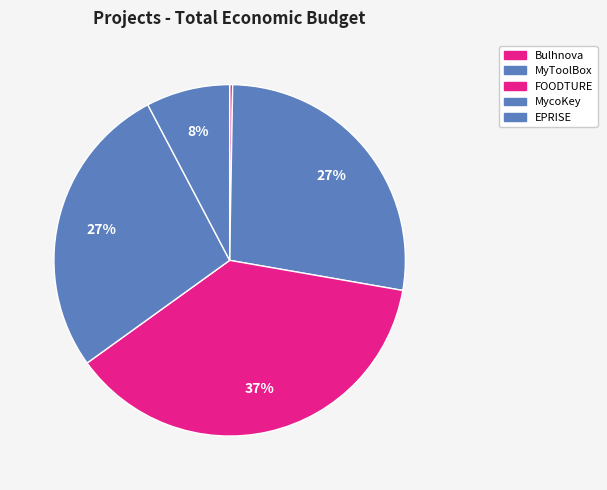

The Bulhnova slice represents 0% of the pie. True or false?

True